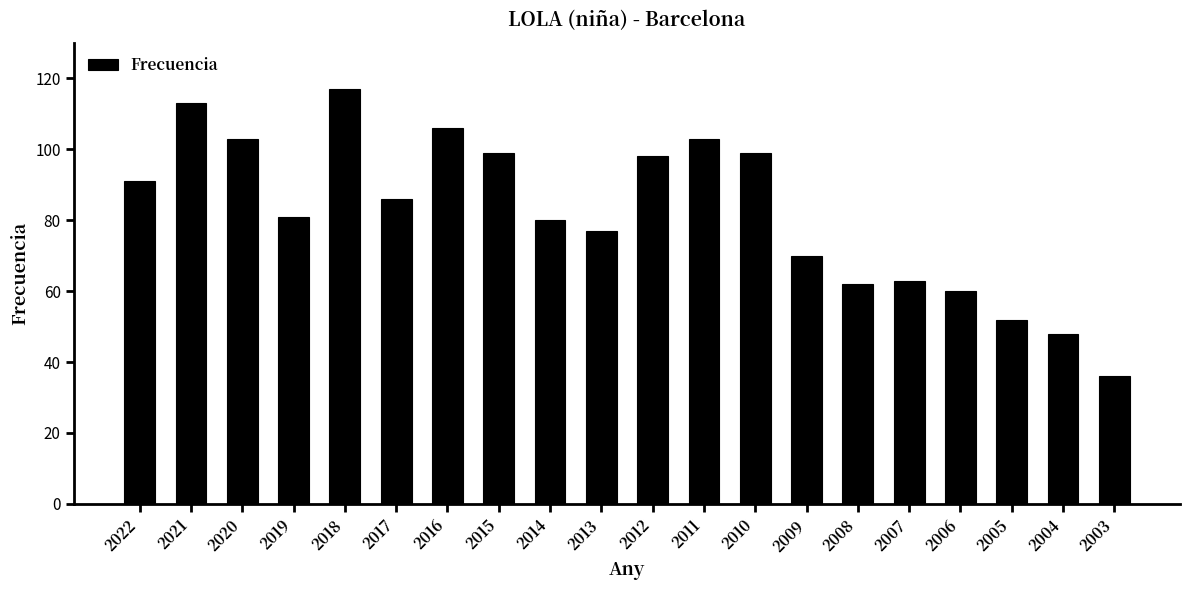

How many data points does each series have?

20